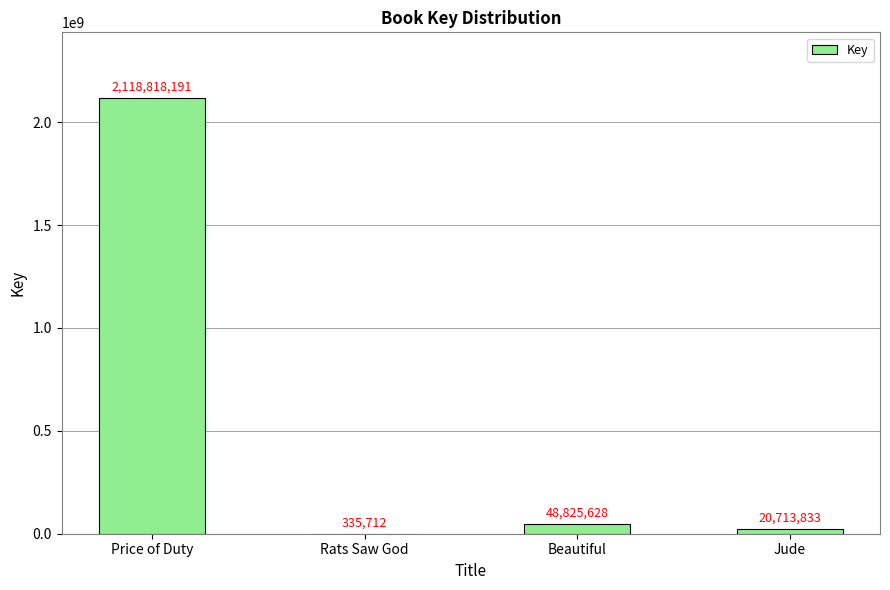

What value does the data have at Price of Duty, to the nearest 100?

2118818200